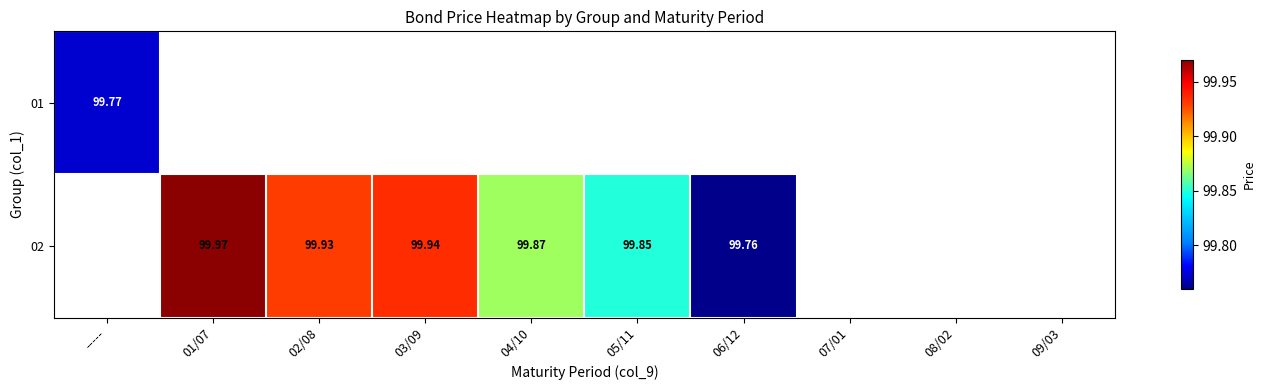

What is the maximum value shown in the chart?

100.0